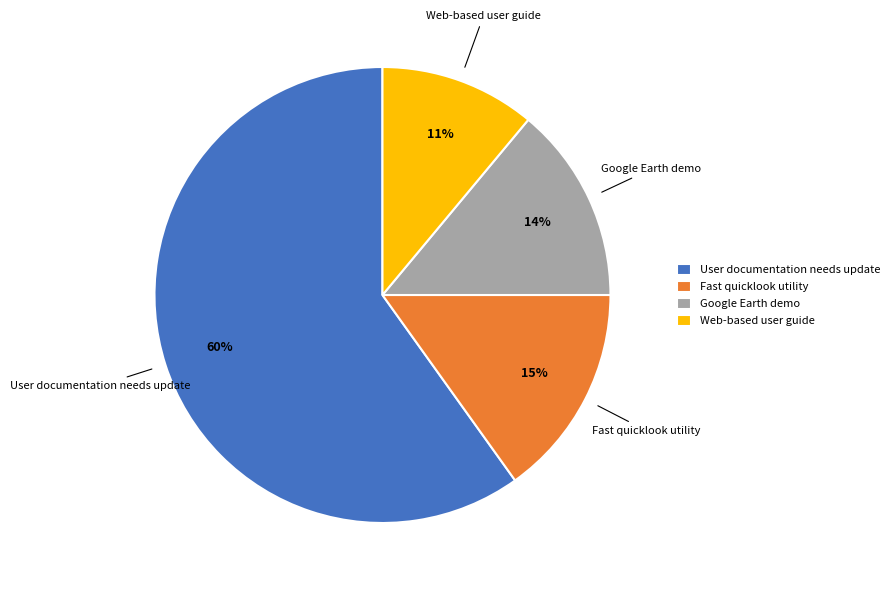

To the nearest percent, what is the combined percentage of Web-based user guide and User documentation needs update?

71%